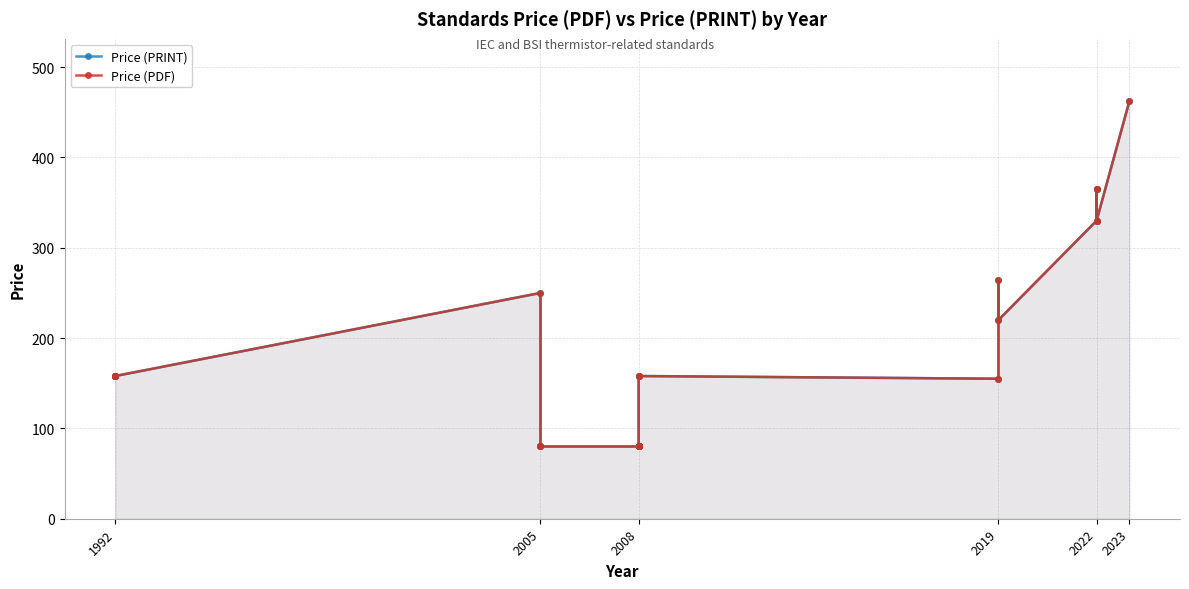

What is the approximate value of Price (PRINT) at 2008, to the nearest 50?

100